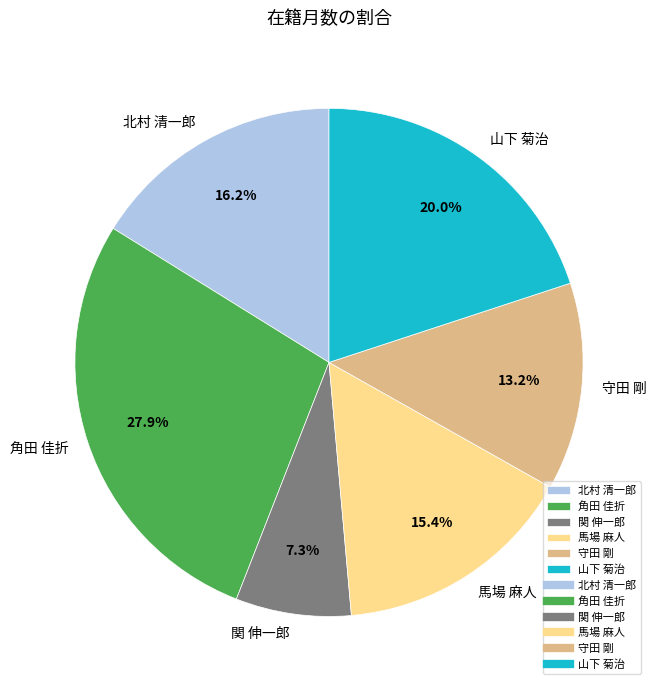

To the nearest percent, what is the difference between the largest and smallest slice percentages?

21%